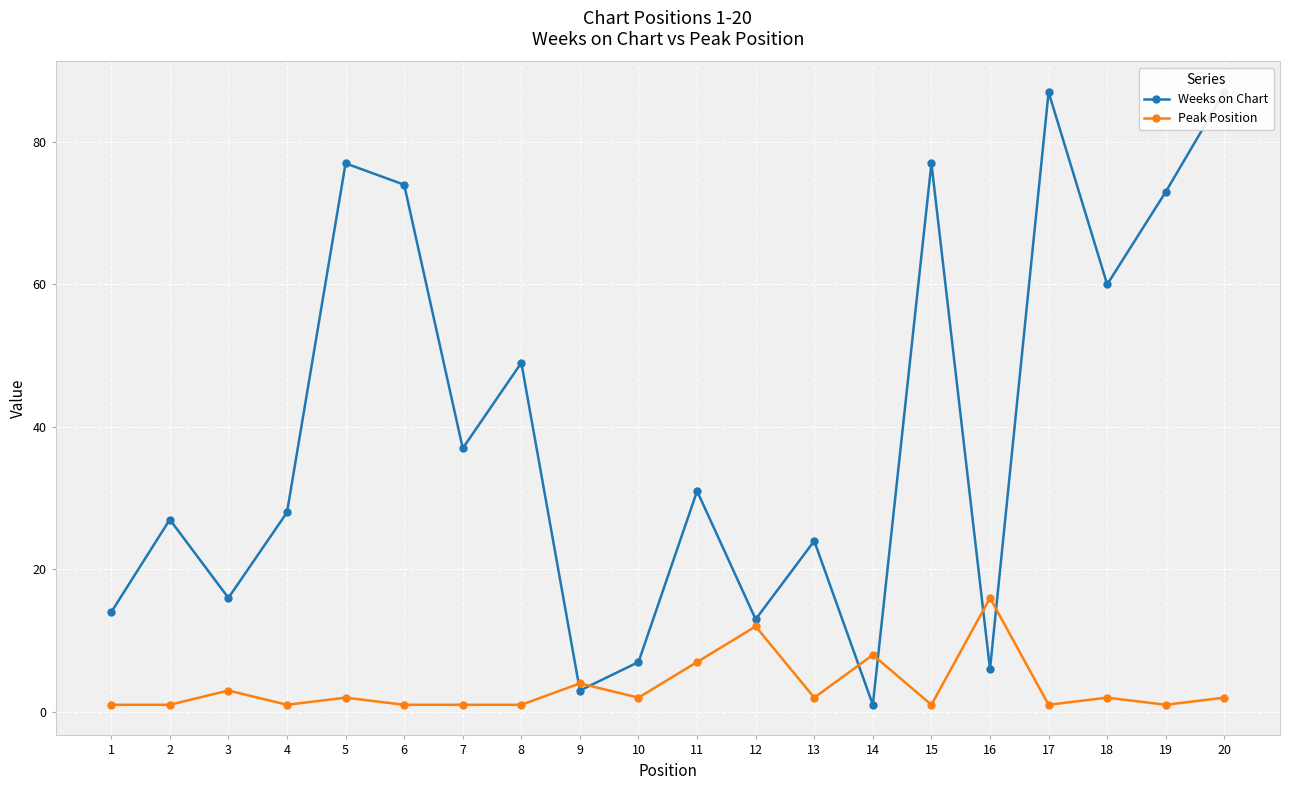

What is the difference between the maximum and minimum values in the Peak Position series?

15